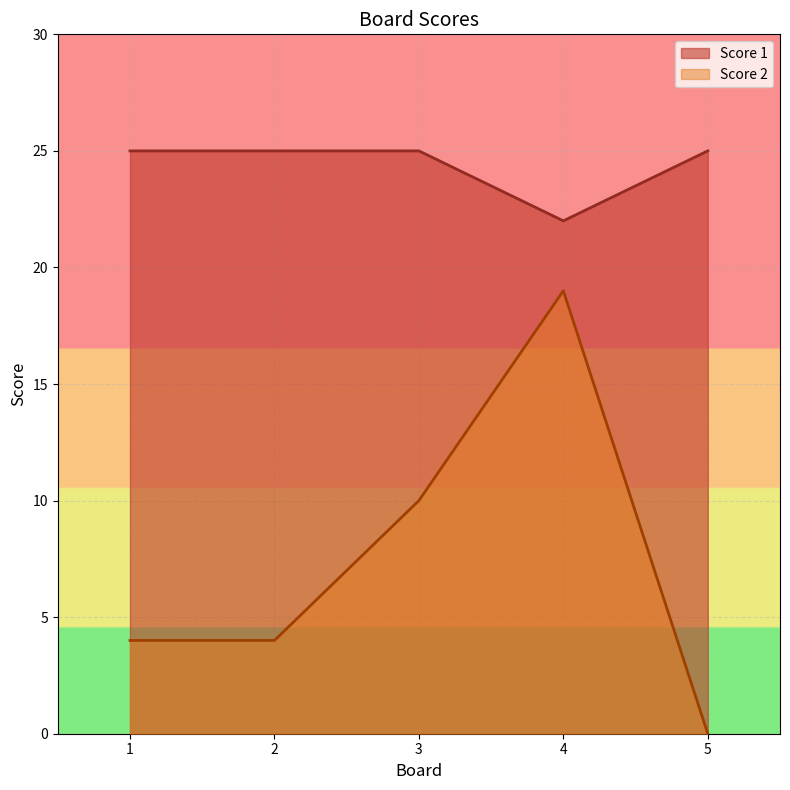

At which category does Score 2 reach its first local peak?

4